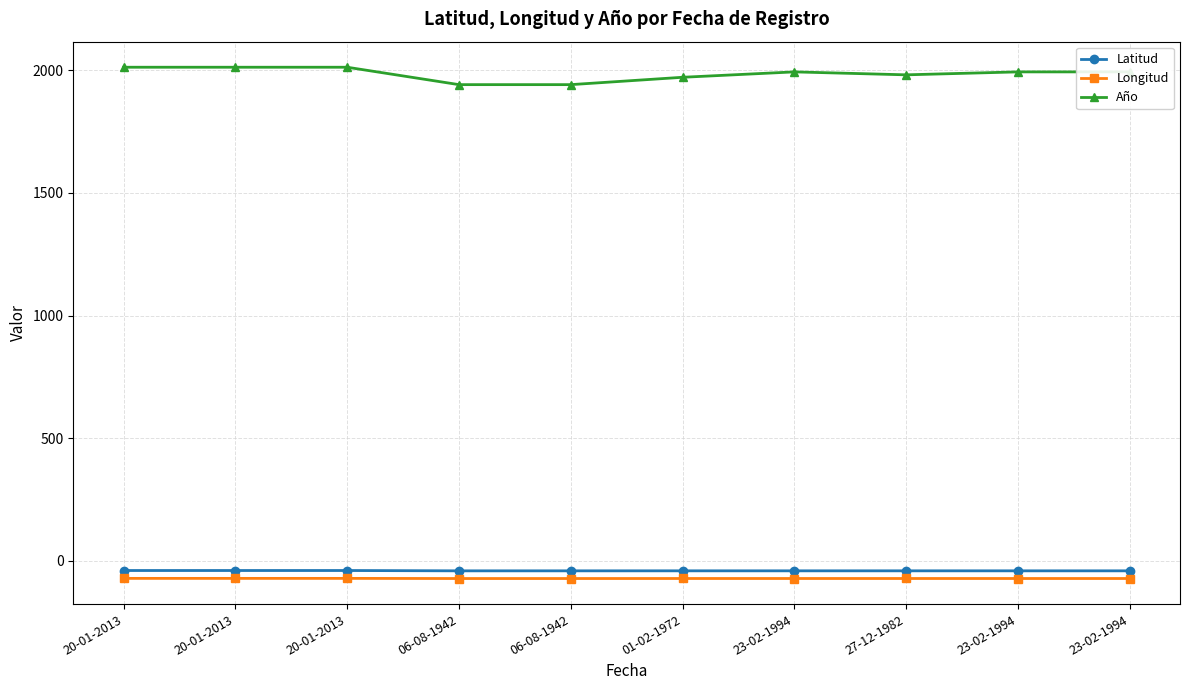

At which label is Latitud closest to -40?

20-01-2013